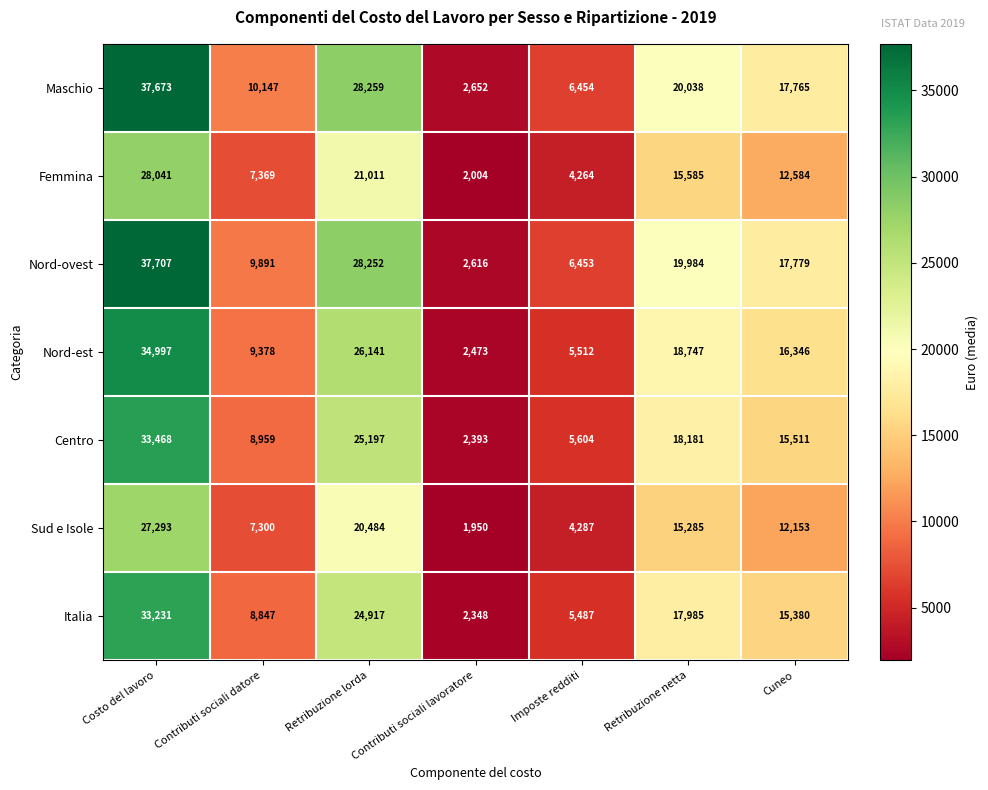

List the series in order of their peak value, lowest first.

Sud e Isole, Femmina, Italia, Centro, Nord-est, Maschio, Nord-ovest